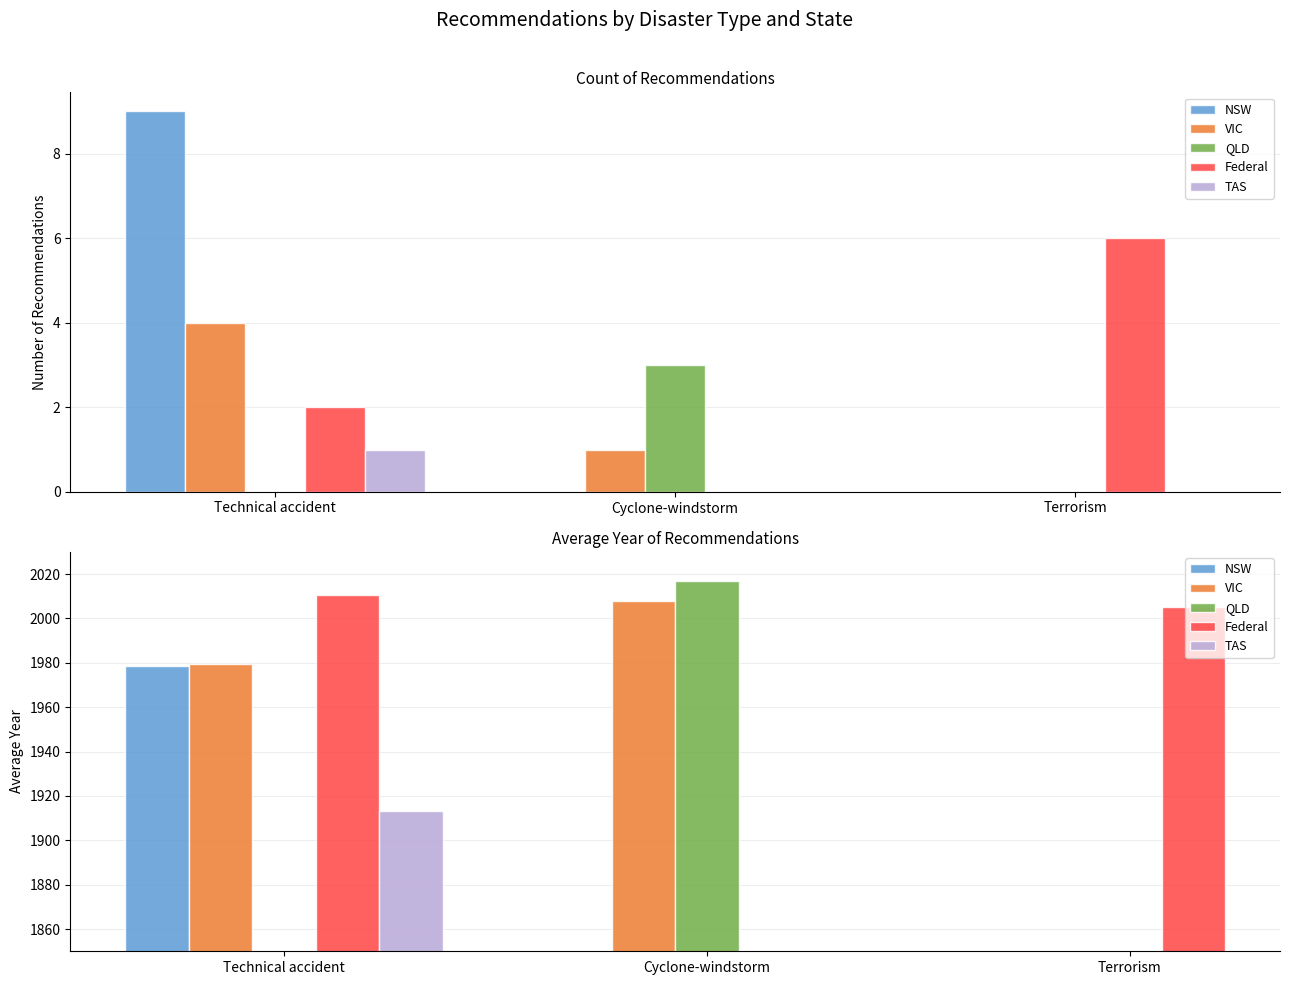

The value of VIC at Cyclone-windstorm is 2008.0. True or false?

True